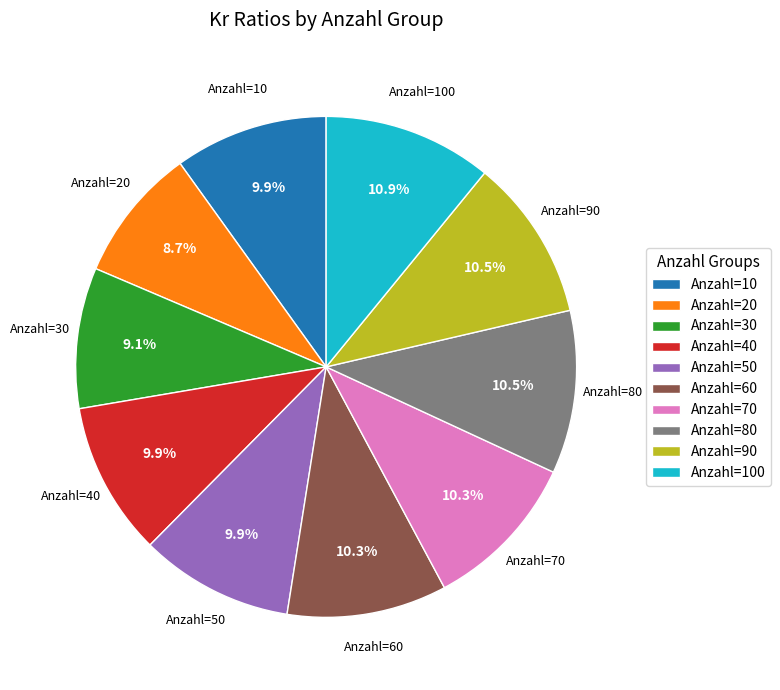

What is the total percentage of Anzahl=10 and Anzahl=70?

20.2%